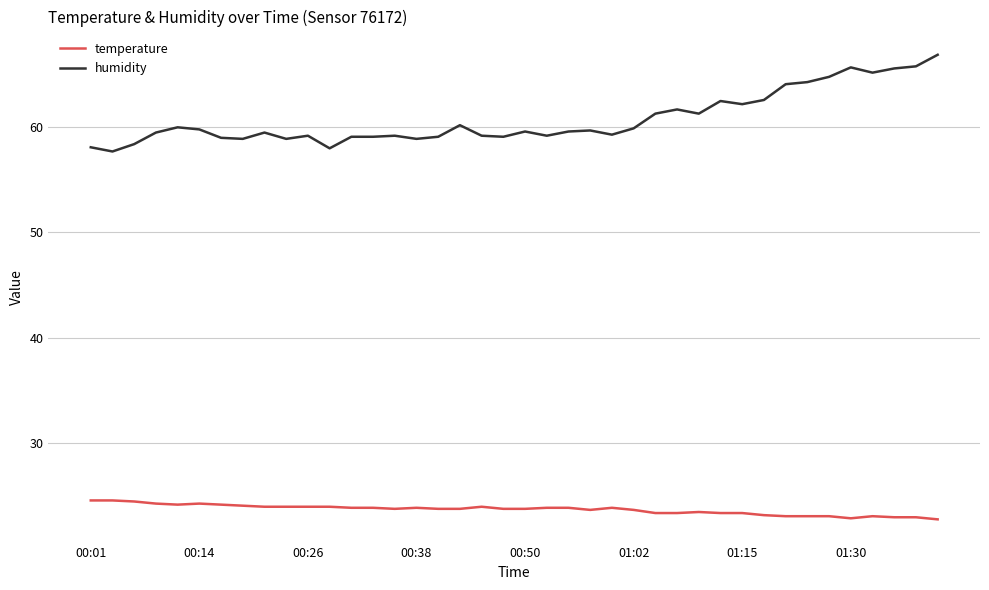

At how many categories does at least one series exceed 27?

40